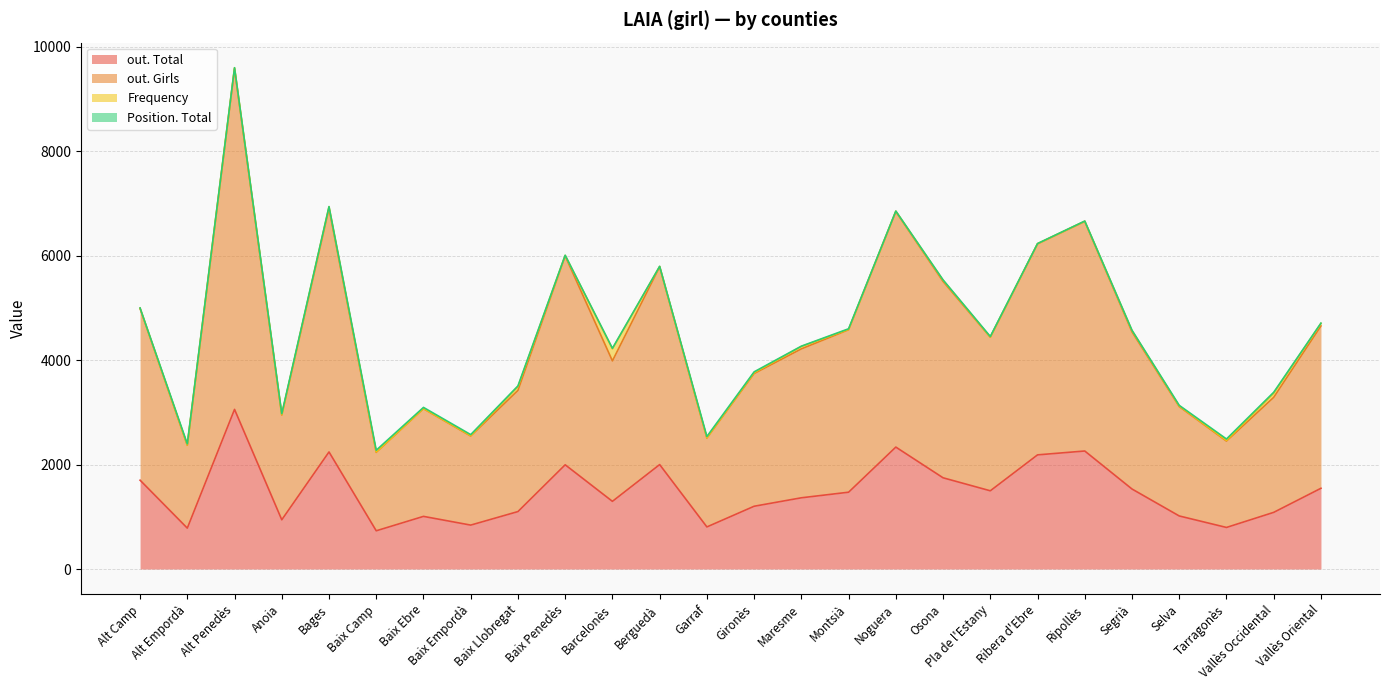

Does the chart display data point markers on the line(s)?

No